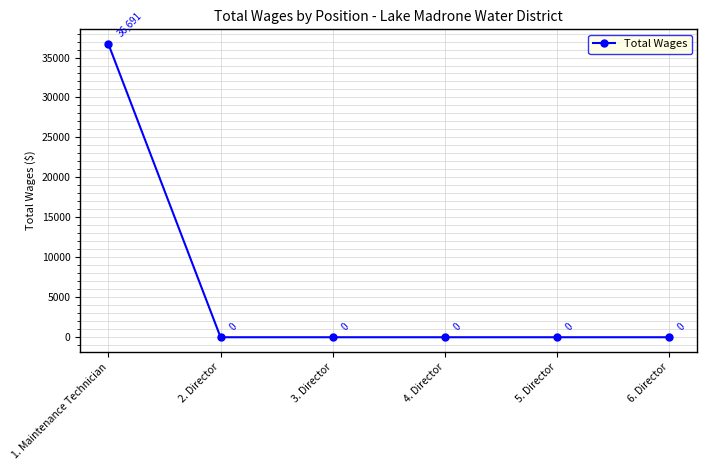

Does the chart display data point markers on the line(s)?

Yes